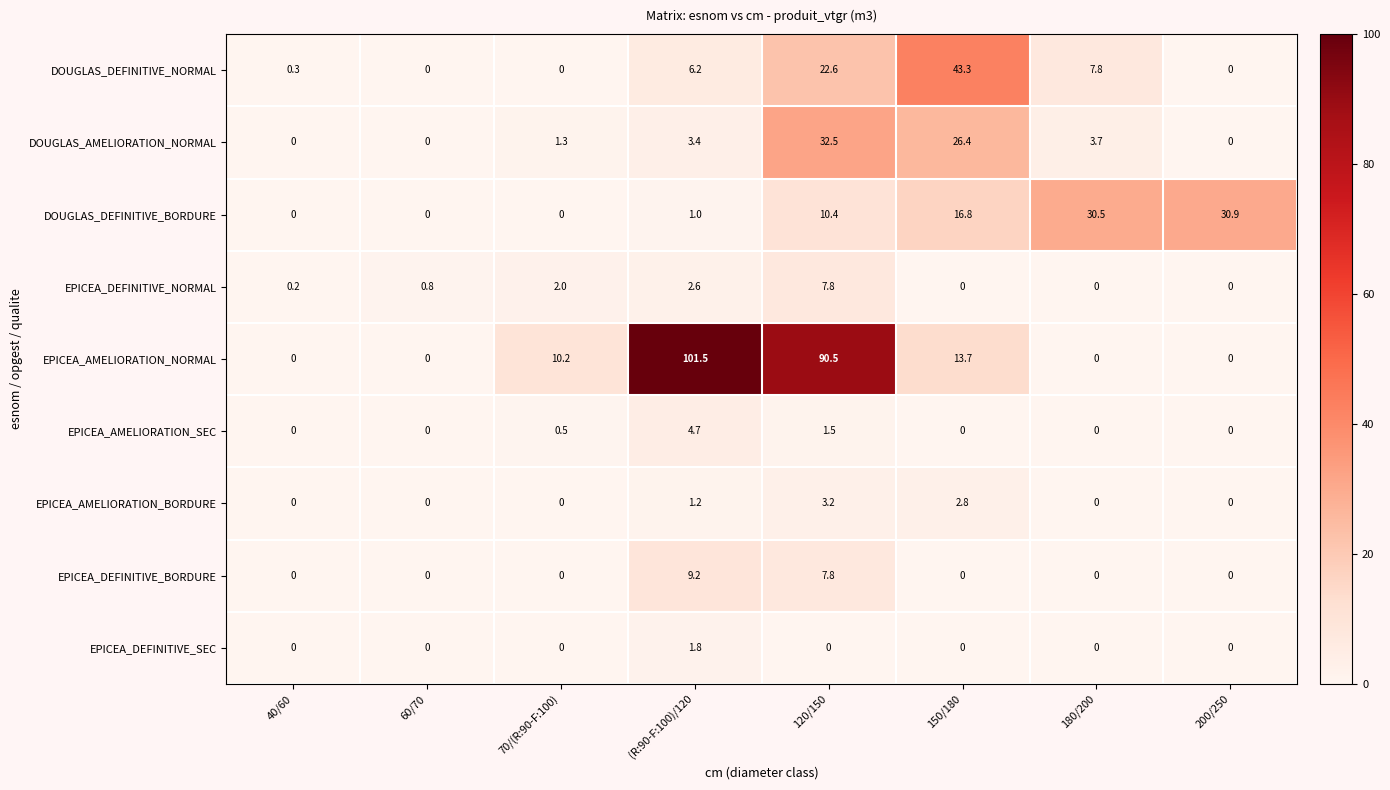

What is the difference between the maximum and minimum values in the DOUGLAS_DEFINITIVE_BORDURE series?

30.9